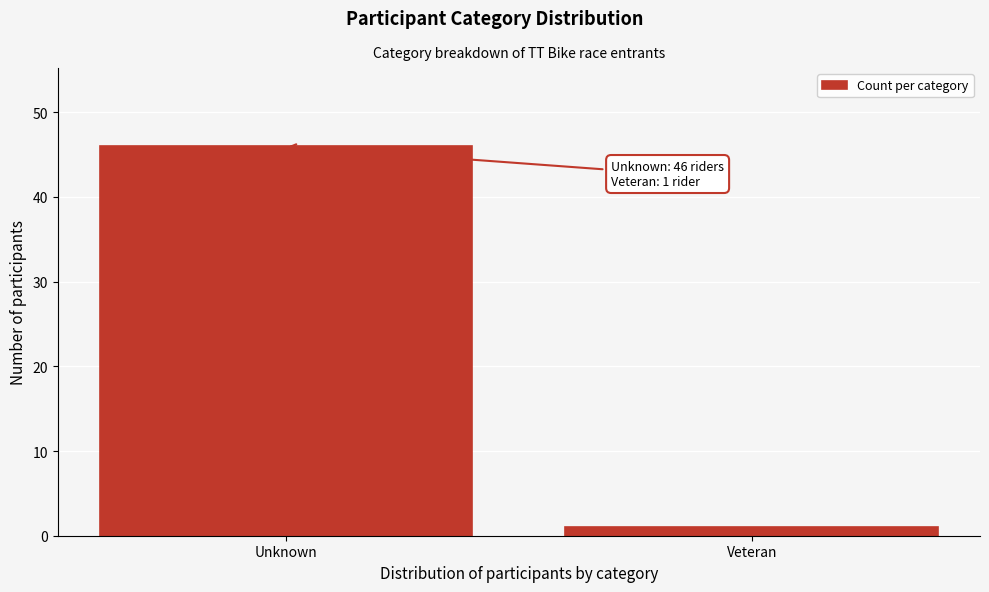

Reading left to right, list all the values displayed in this chart.

46	1